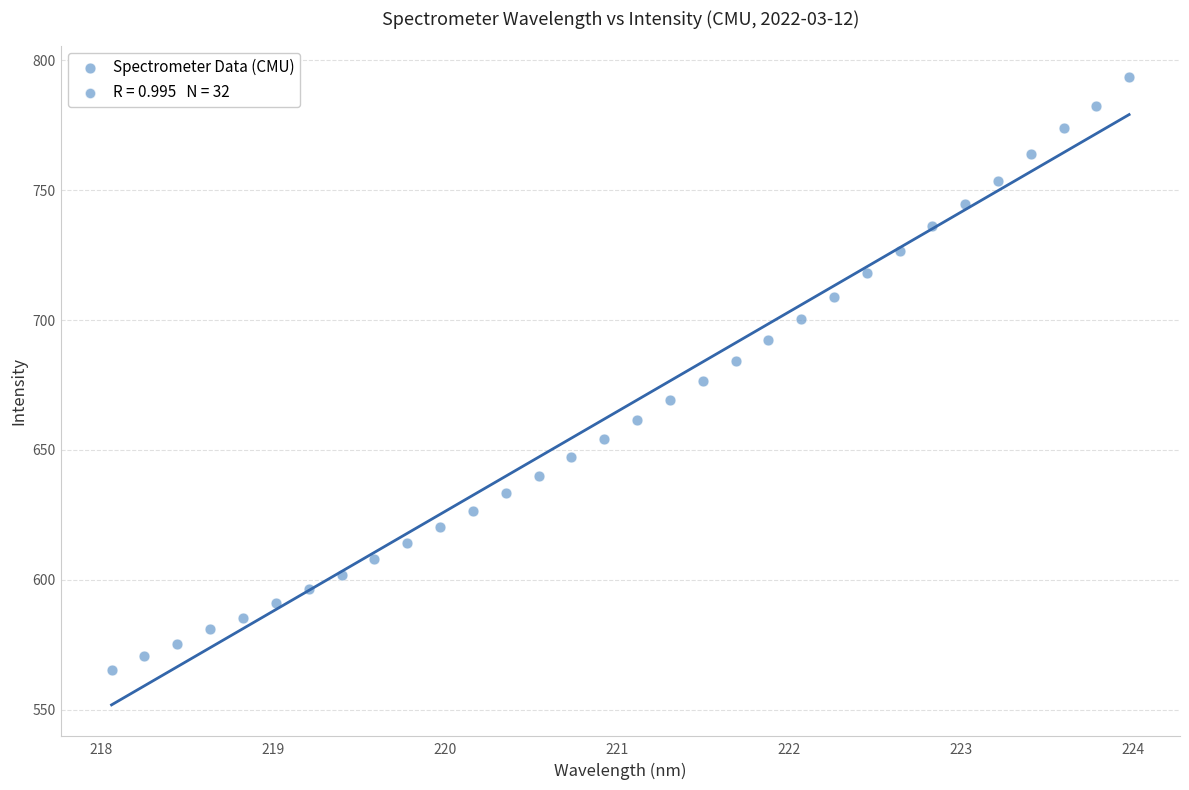

What is the range of X values (max minus min)?

5.9